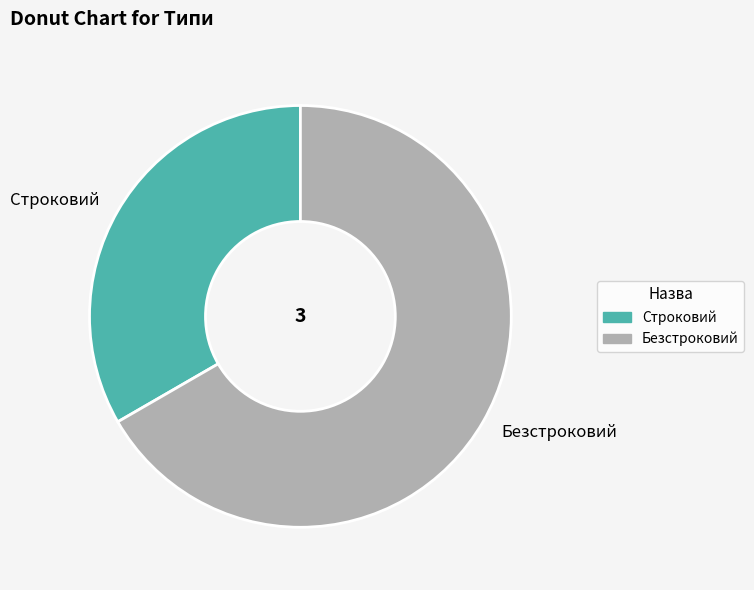

Is it true that Безстроковий is 67% of the pie?

True